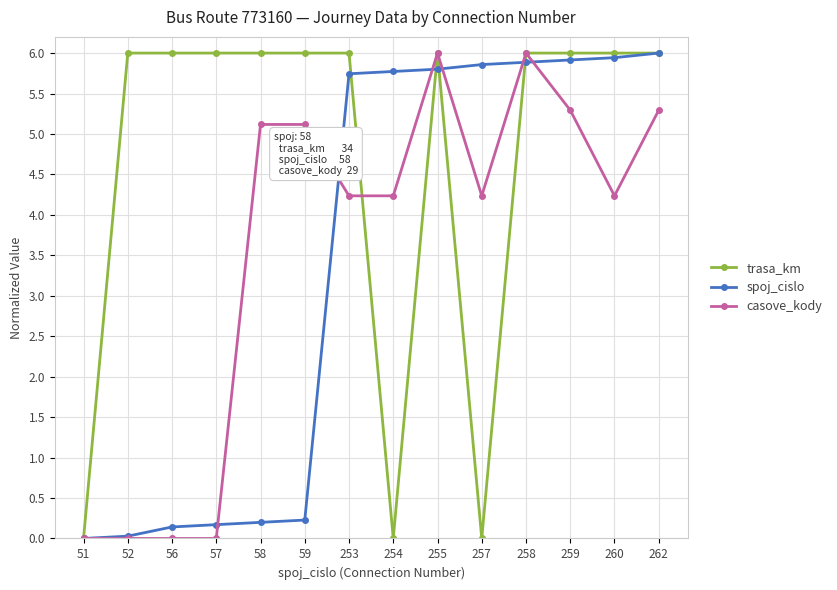

What is the value of the spoj_cislo point at the 7th from the left?

5.7